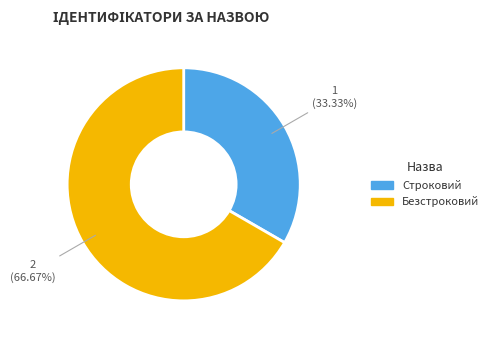

Combined, what portion of the pie is Безстроковий and Строковий?

100.0%